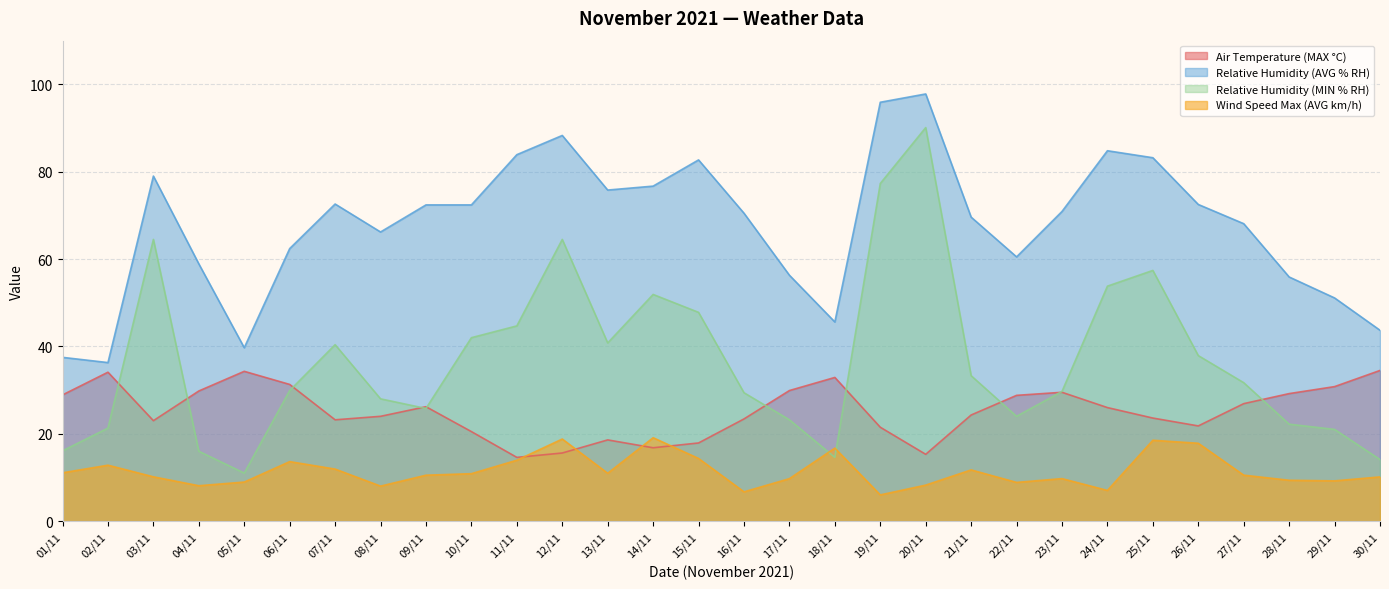

What is the label of the 21st point from the left?

21/11